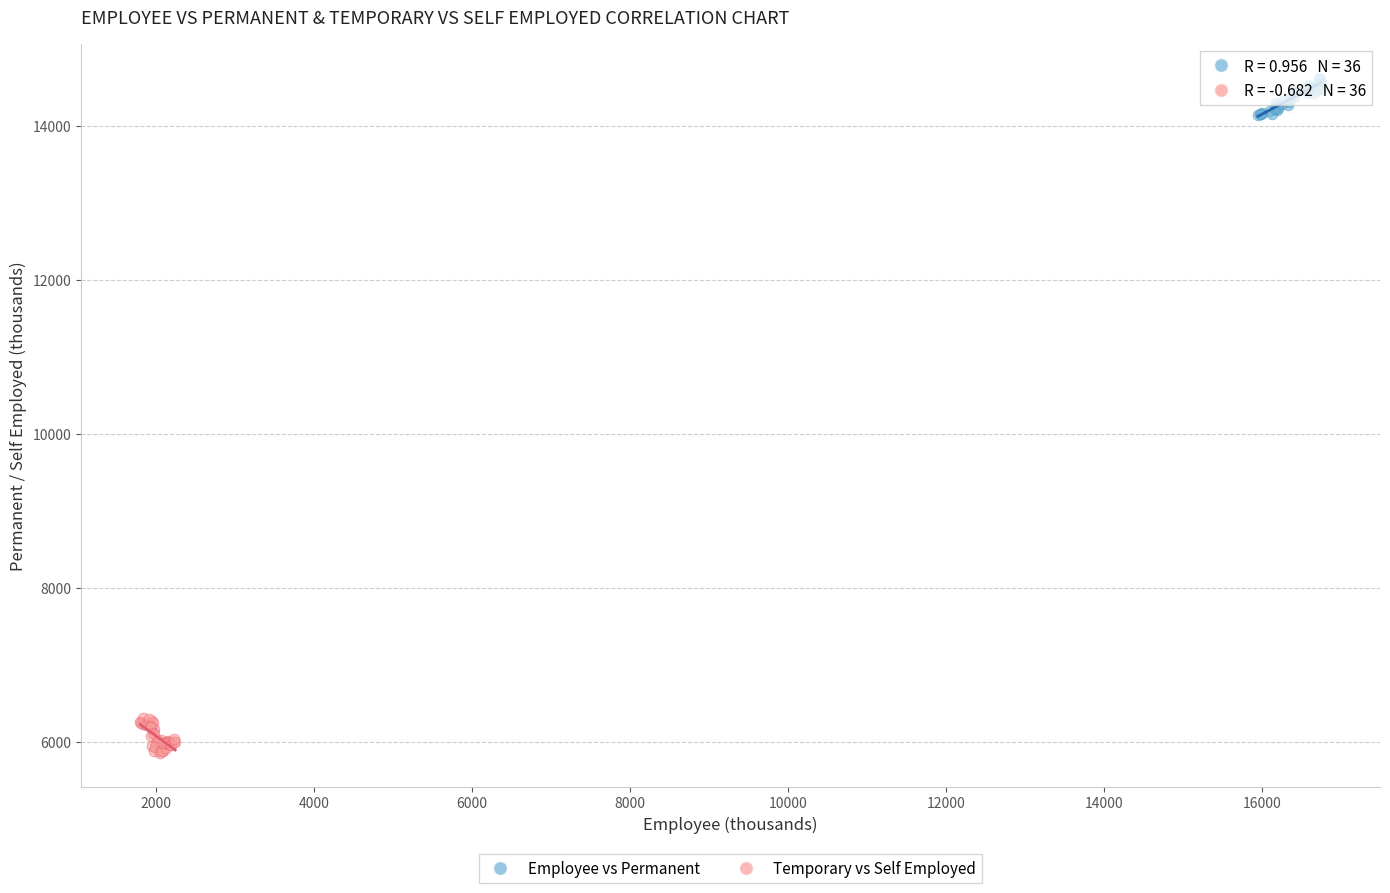

Which series reaches the minimum Y coordinate?

Temporary vs Self Employed